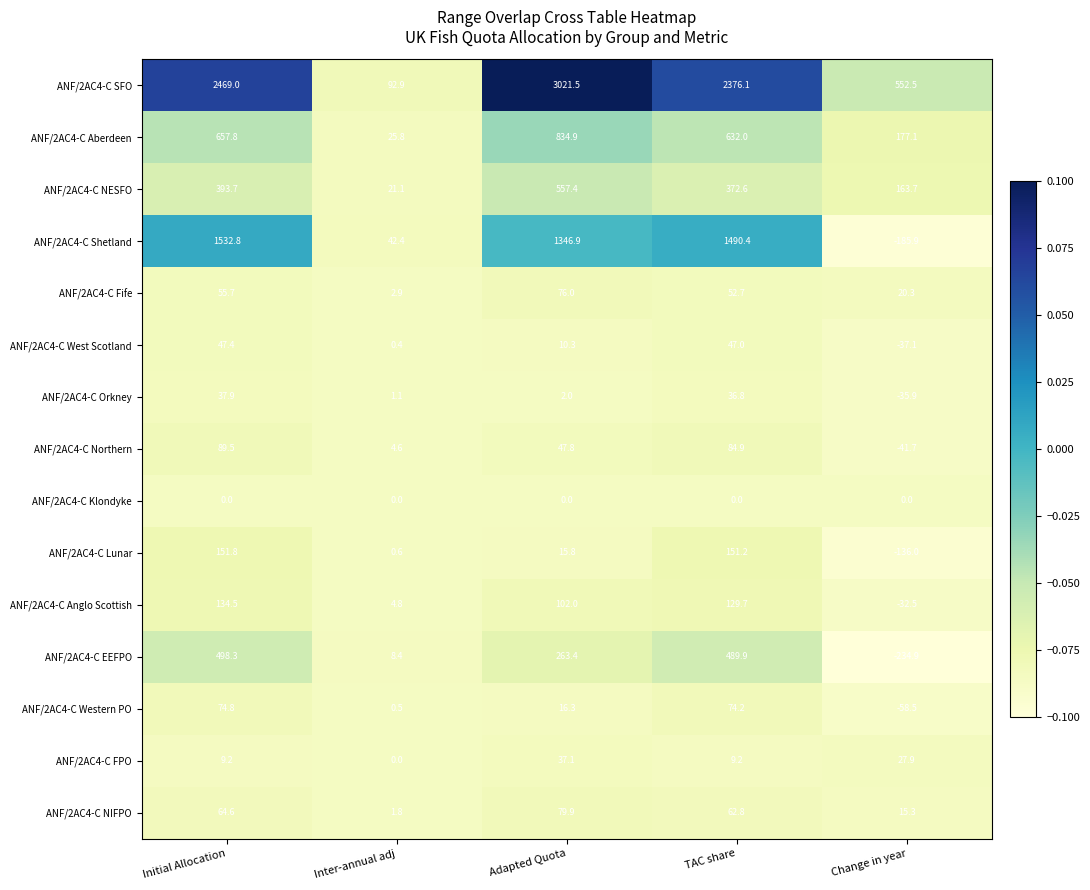

How many categories are shown in the chart?

5